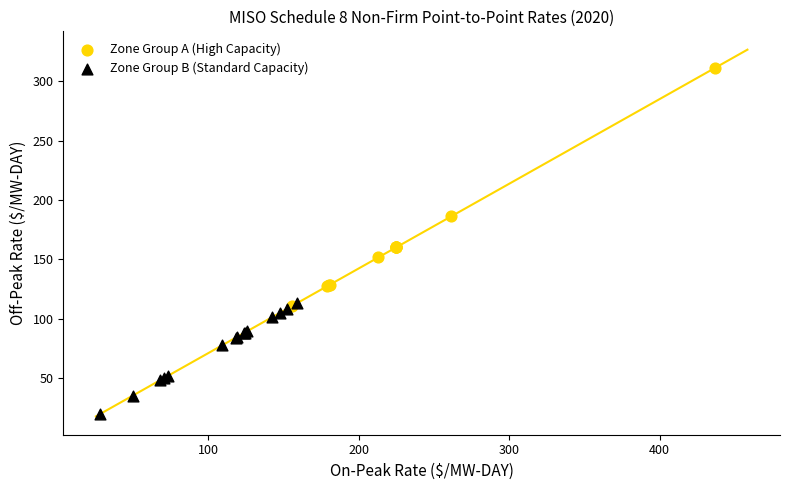

Which series reaches the maximum Y coordinate?

Zone Group A (High Capacity)